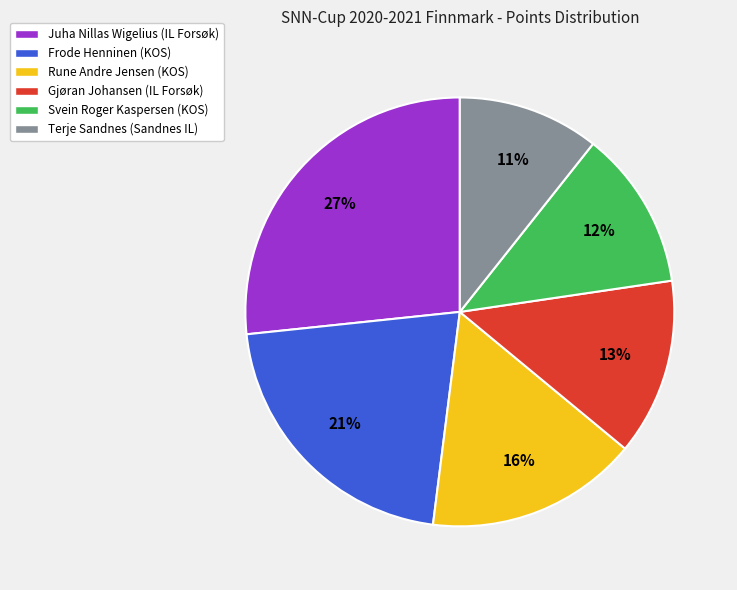

To the nearest percent, what is the difference between the Gjøran Johansen (IL Forsøk) and Svein Roger Kaspersen (KOS) slice percentages?

1%